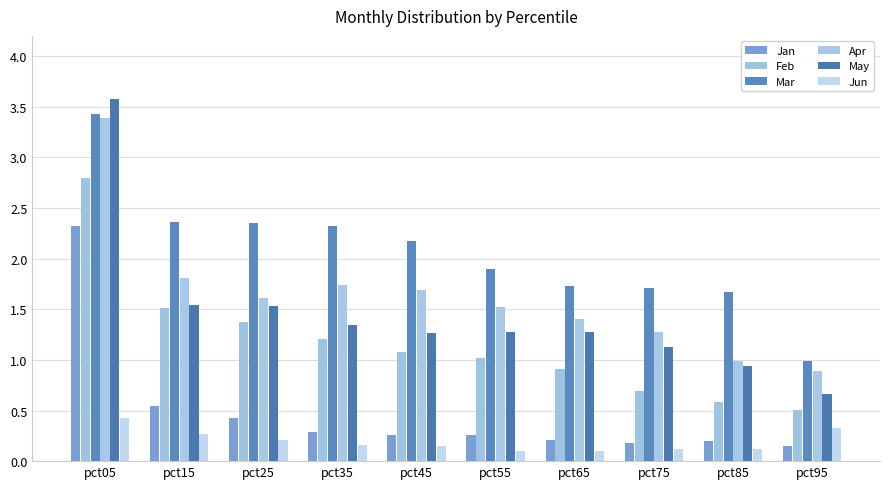

What is the approximate value of May at pct05?

3.6